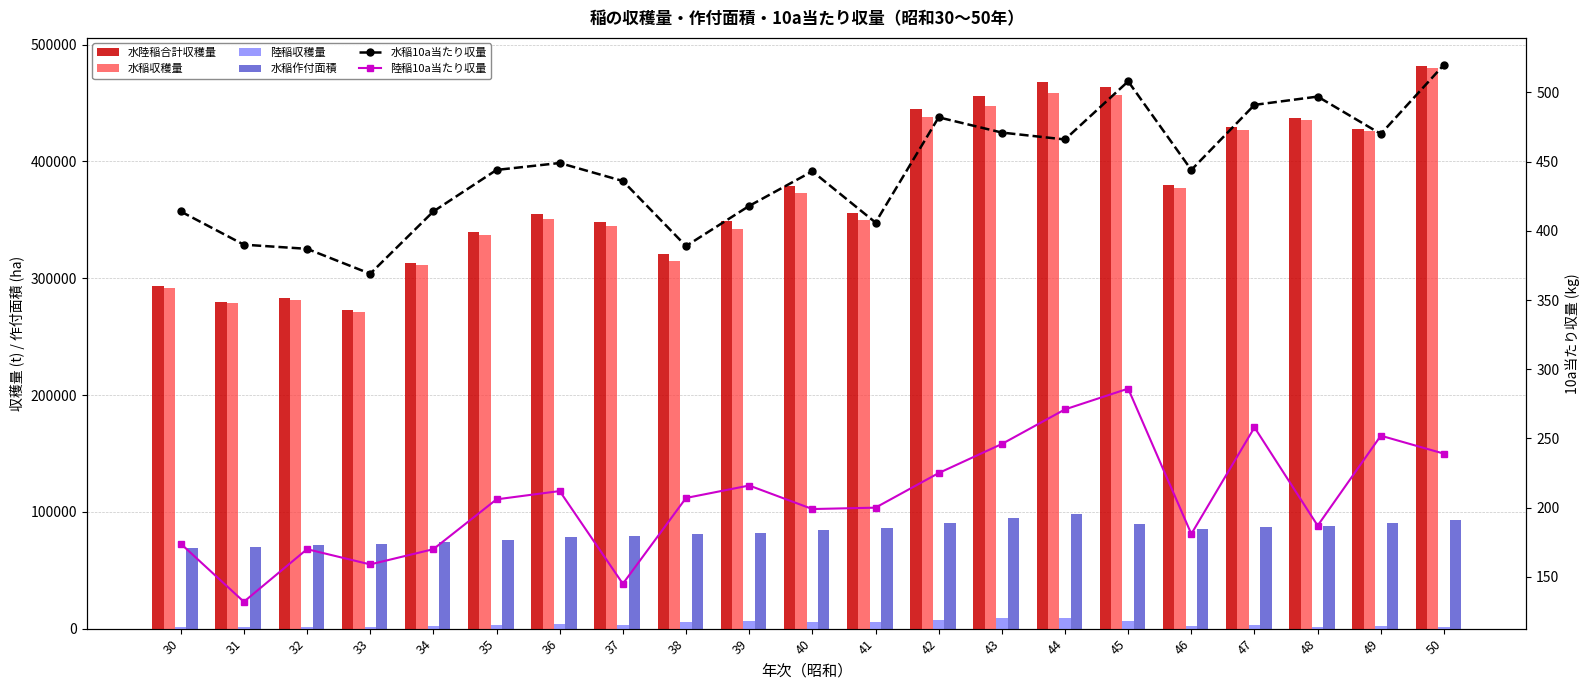

Reading left to right, list all the values displayed in this chart.

水陸稲合計収穫量: 293000	279700	283200	272900	313200	339800	354700	348200	320600	348600	379300	355900	444800	456200	468300	463500	380100	429700	437500	427800	481700
水稲収穫量: 291600	278400	281700	271300	311100	336900	350900	345100	315100	342400	373400	350000	437700	447500	459000	456700	377400	426700	435900	425800	480000
陸稲収穫量: 1410	1275	1510	1550	2060	2890	3880	3090	5500	6200	5930	5880	7110	8680	9270	6780	2660	2970	1640	1980	1650
水稲作付面積: 69400	70300	71600	72300	74000	75900	78200	79200	80900	81900	84300	86200	90800	95000	98500	89900	85000	86900	87700	90600	92800
水稲10a当たり収量: 414	390	387	369	414	444	449	436	389	418	443	406	482	471	466	508	444	491	497	470	520
陸稲10a当たり収量: 174	132	170	159	170	206	212	145	207	216	199	200	225	246	271	286	181	258	187	252	239